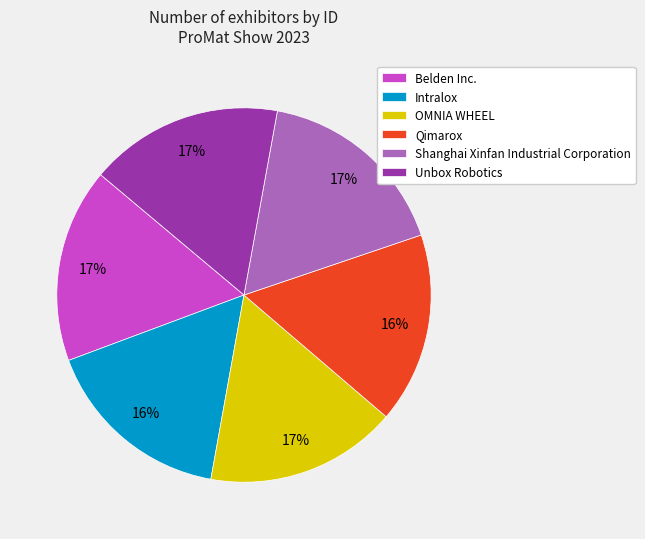

Count the number of slices in the pie.

6